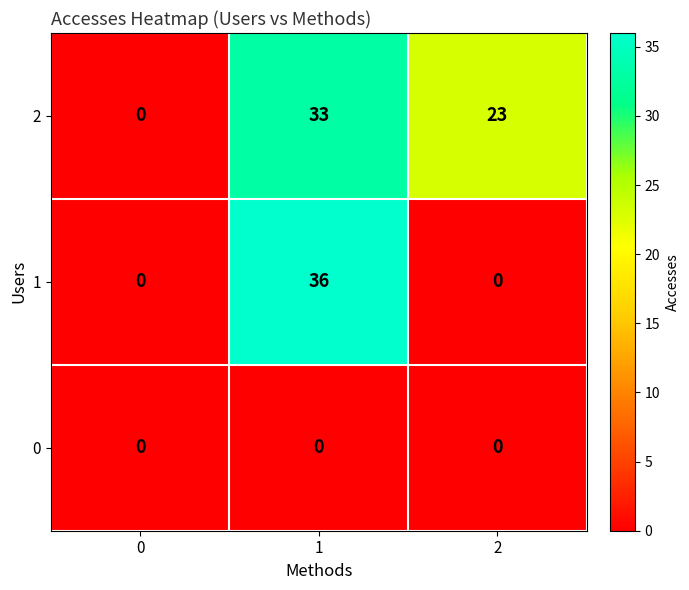

At how many categories does at least one series exceed 31?

1